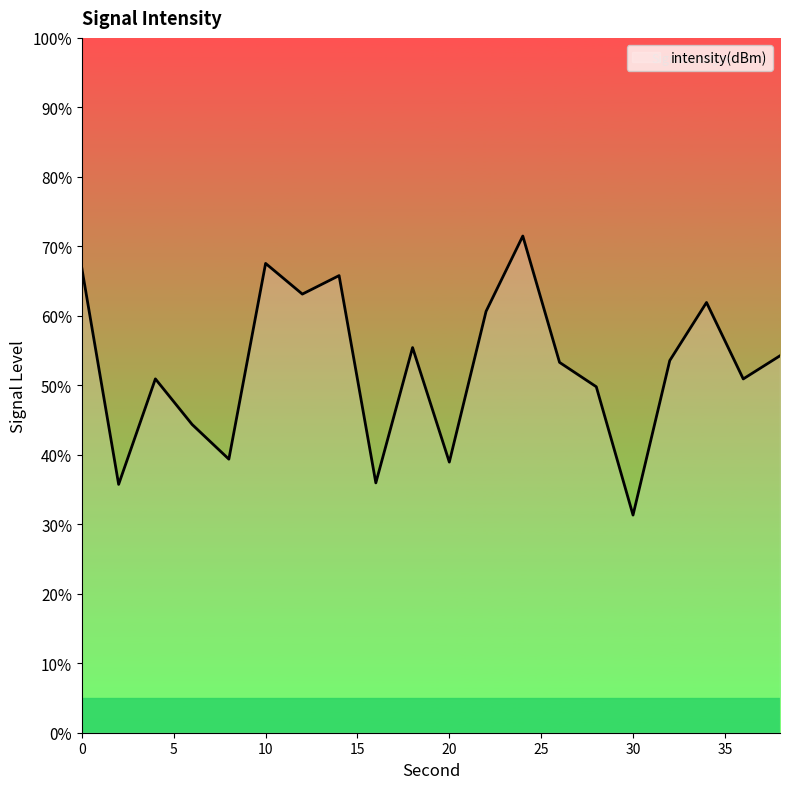

Count the number of data series in this chart.

1